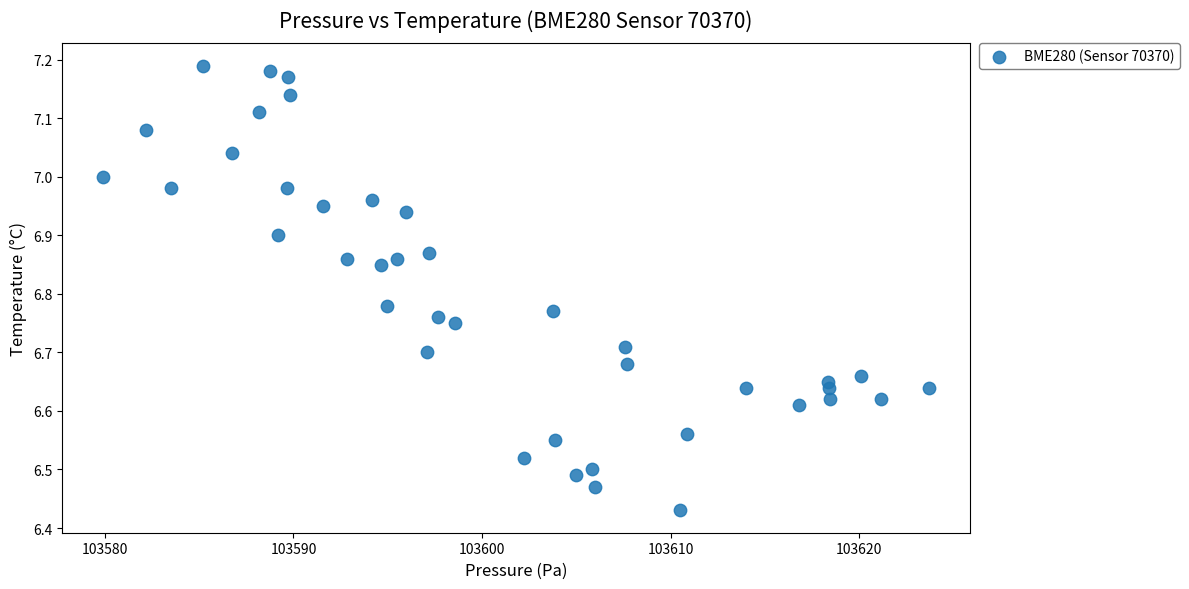

What is the range of X values (max minus min)?

43.8